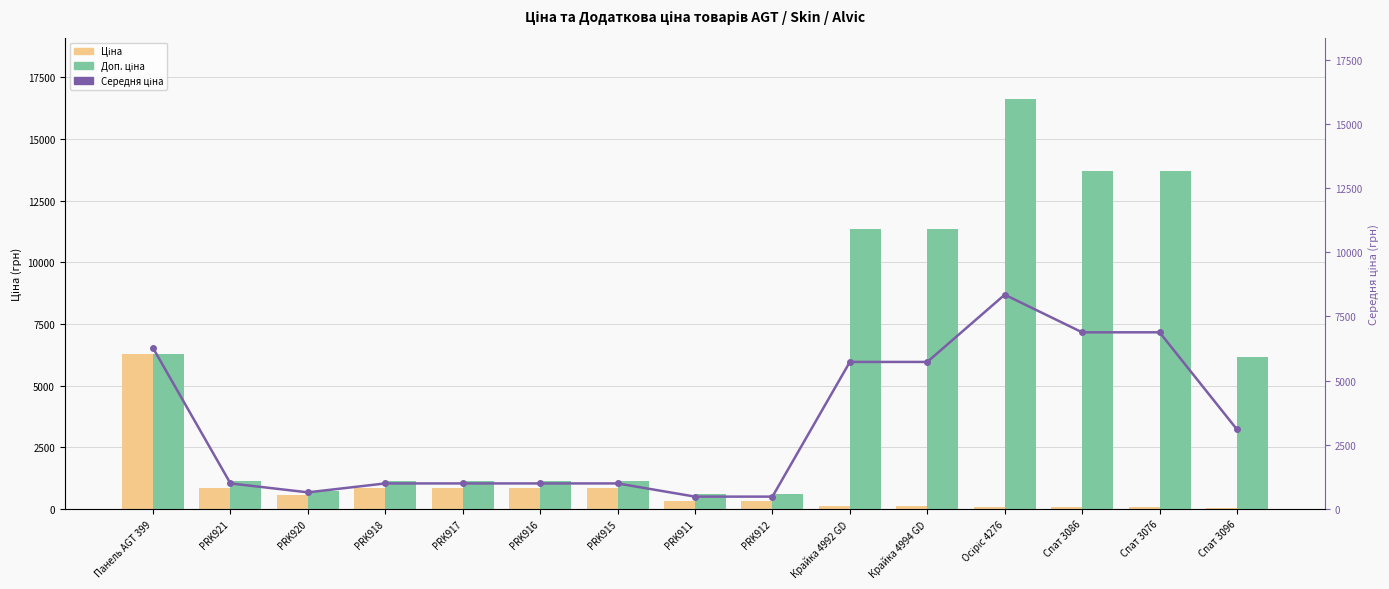

What is the difference between the second highest and second lowest values in the Ціна series?

781.9